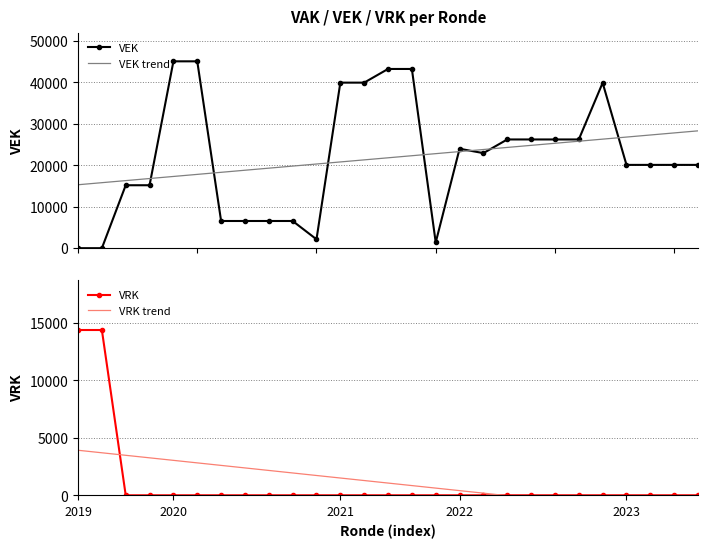

What is the maximum value for VEK trend?

28322.8